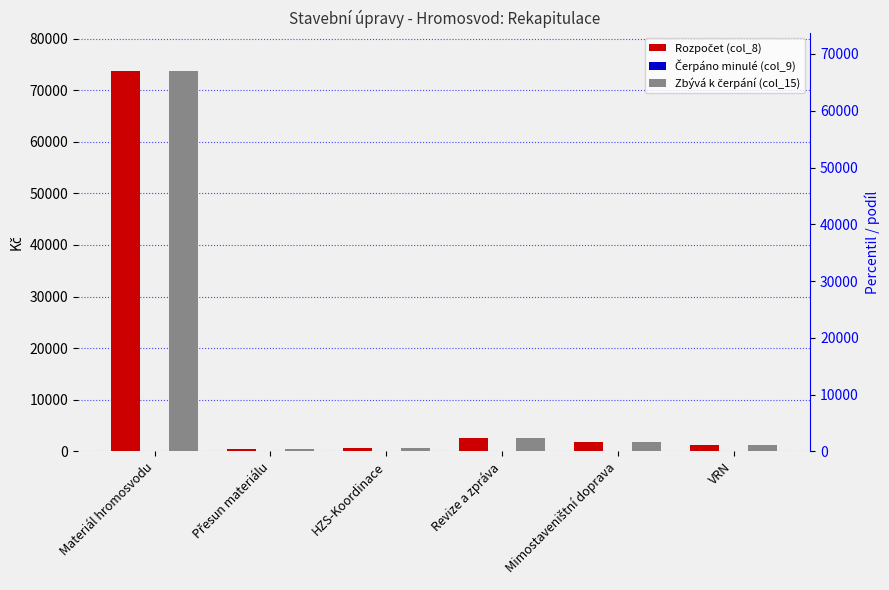

Reading left to right, transcribe all the data shown in this chart.

Rozpočet (col_8): 73760.1	420.0	620.0	2500.0	1800.0	1180.2
Čerpáno minulé (col_9): 0.0	0.0	0.0	0.0	0.0	0.0
Zbývá k čerpání (col_15): 73760.1	420.0	620.0	2500.0	1800.0	1180.2